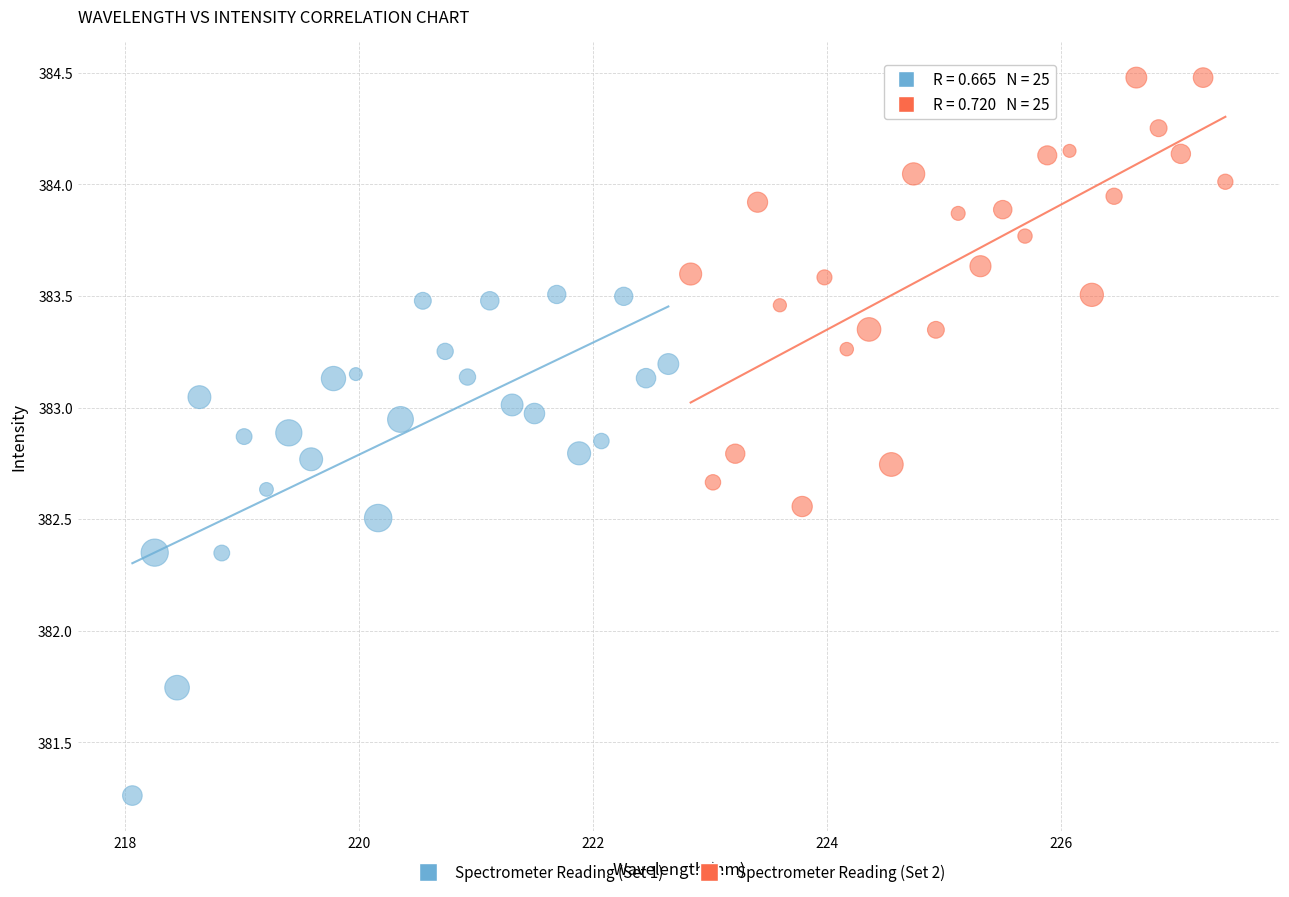

Which series contains the lowest Y value?

Spectrometer Reading (Set 1)